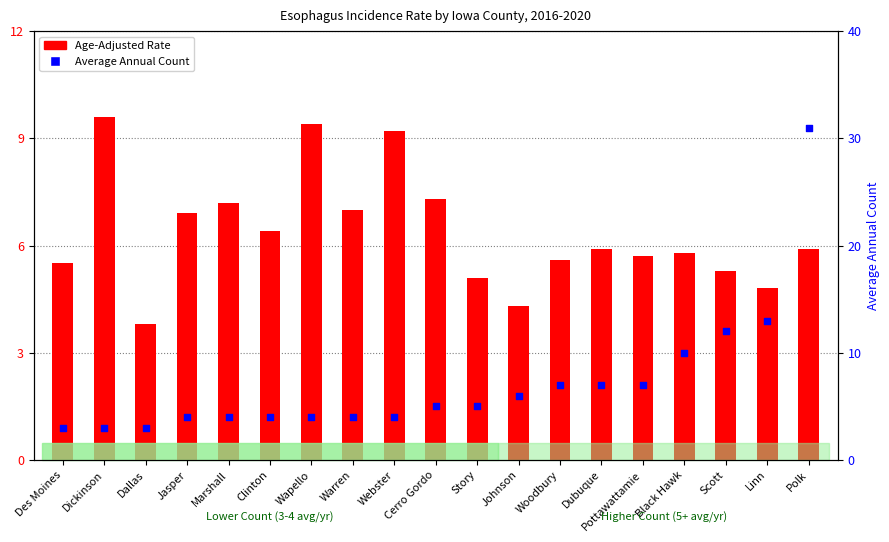

Which series has the widest spread of Y values?

Average Annual Count